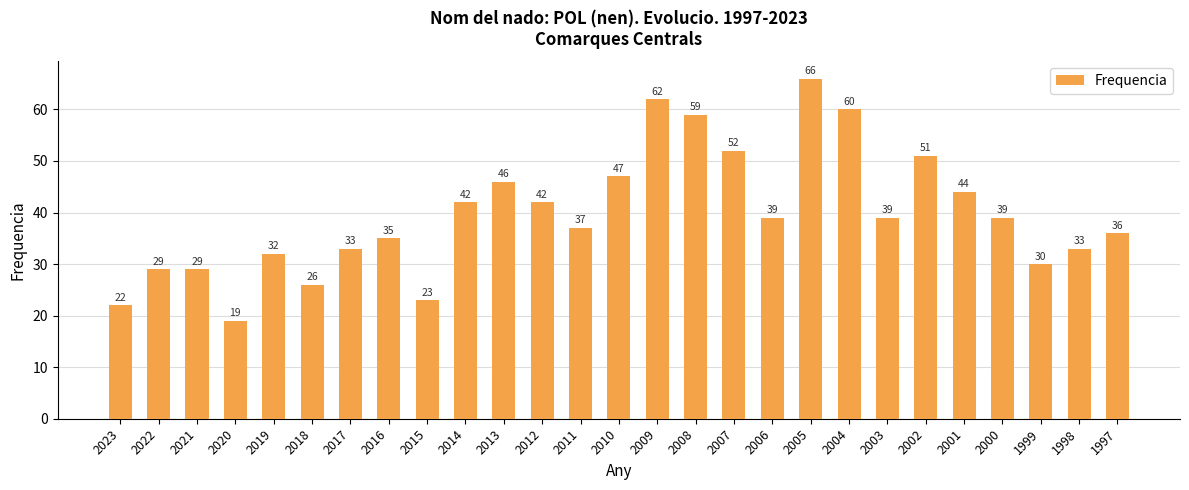

Reading left to right, list all the values displayed in this chart.

2023=22	2022=29	2021=29	2020=19	2019=32	2018=26	2017=33	2016=35	2015=23	2014=42	2013=46	2012=42	2011=37	2010=47	2009=62	2008=59	2007=52	2006=39	2005=66	2004=60	2003=39	2002=51	2001=44	2000=39	1999=30	1998=33	1997=36